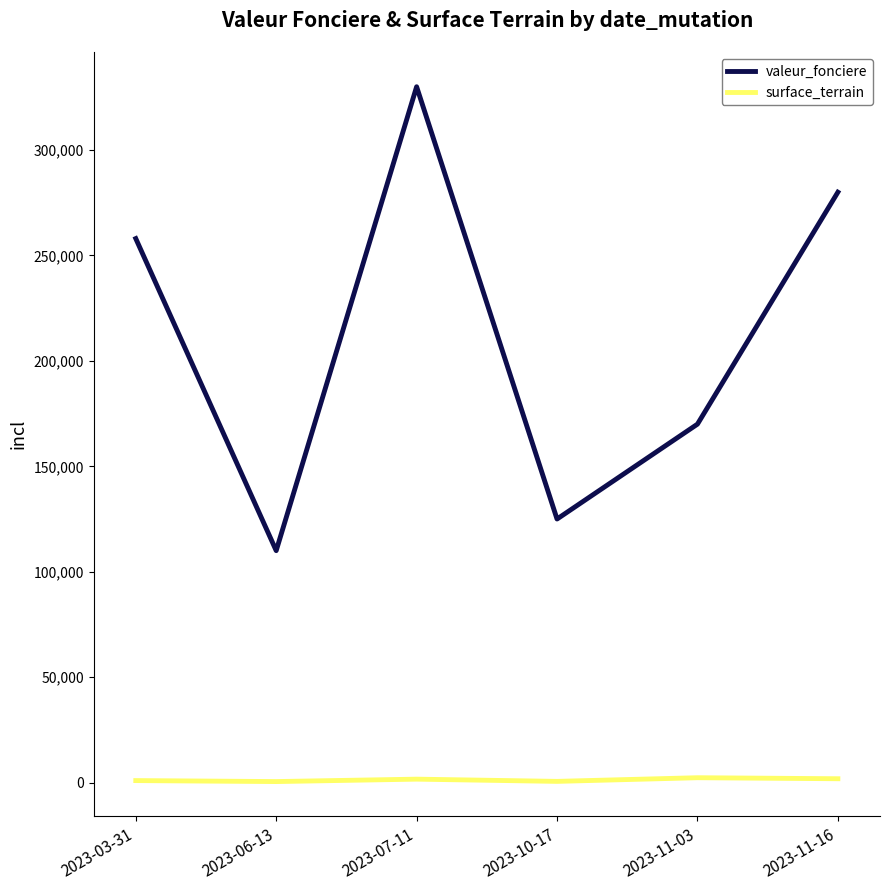

Which series has the largest range (max minus min)?

valeur_fonciere